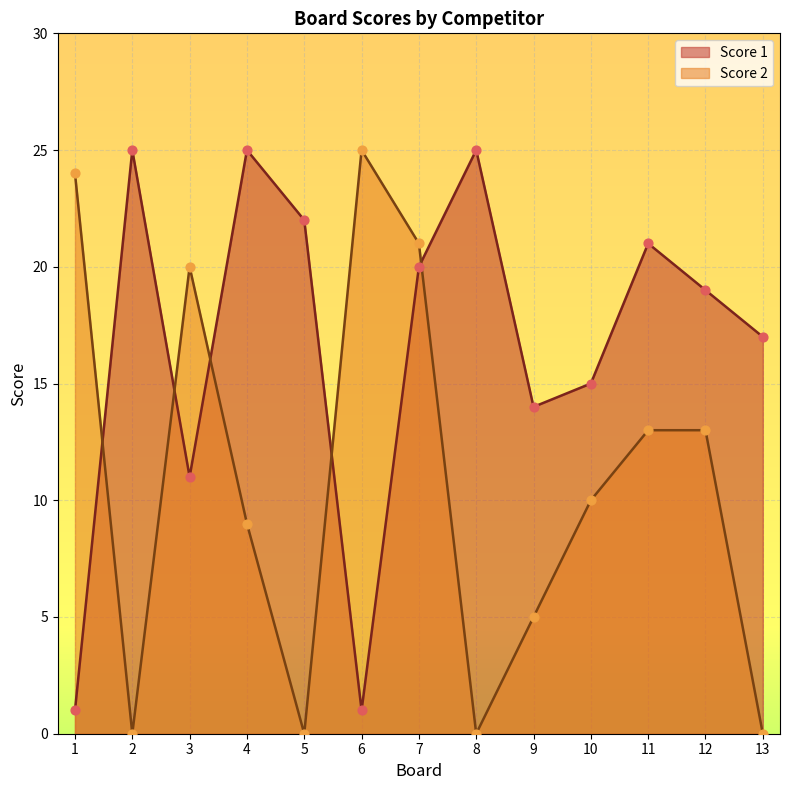

At which category is the sum across all series the highest?

7